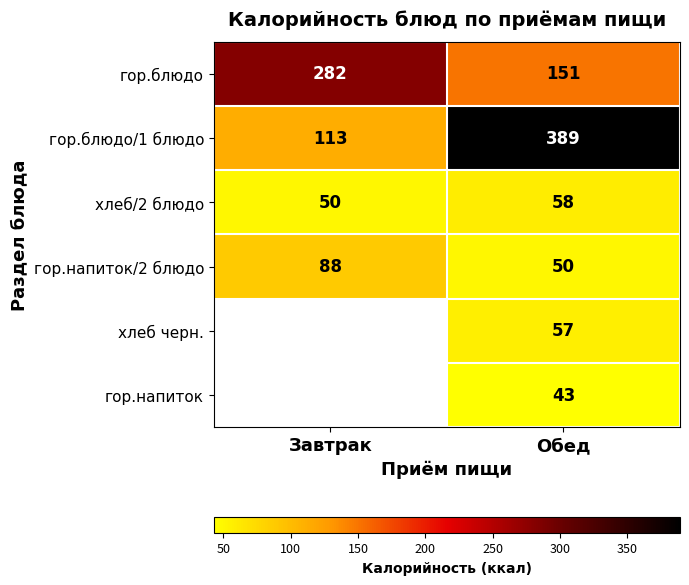

What is the maximum value for гор.напиток/2 блюдо?

88